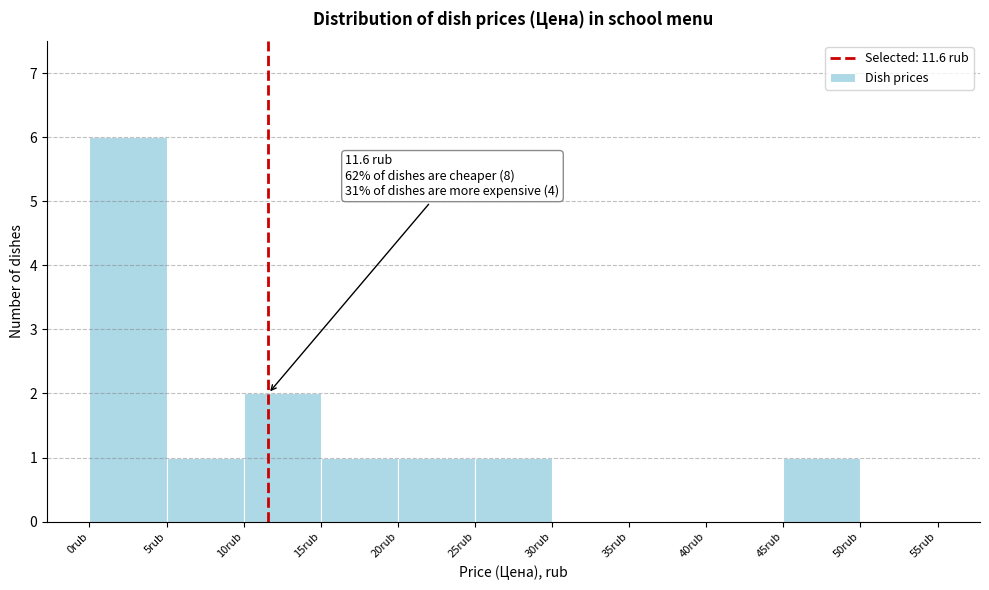

Over which range of the x-axis is the bar tallest?

0 to 5